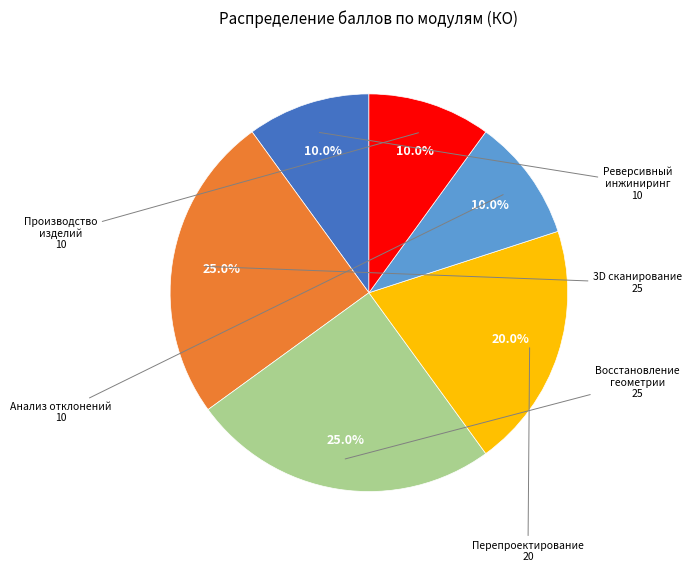

Is there any slice that represents more than half of the pie?

No